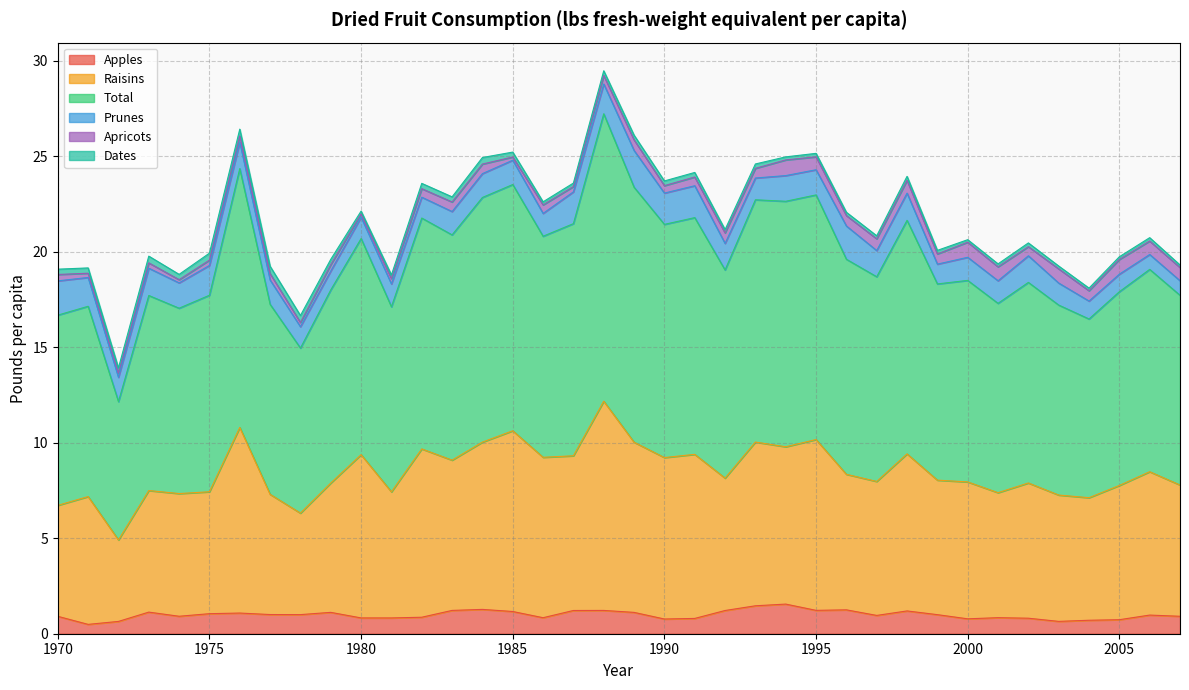

At which label does Raisins reach its peak?

1988